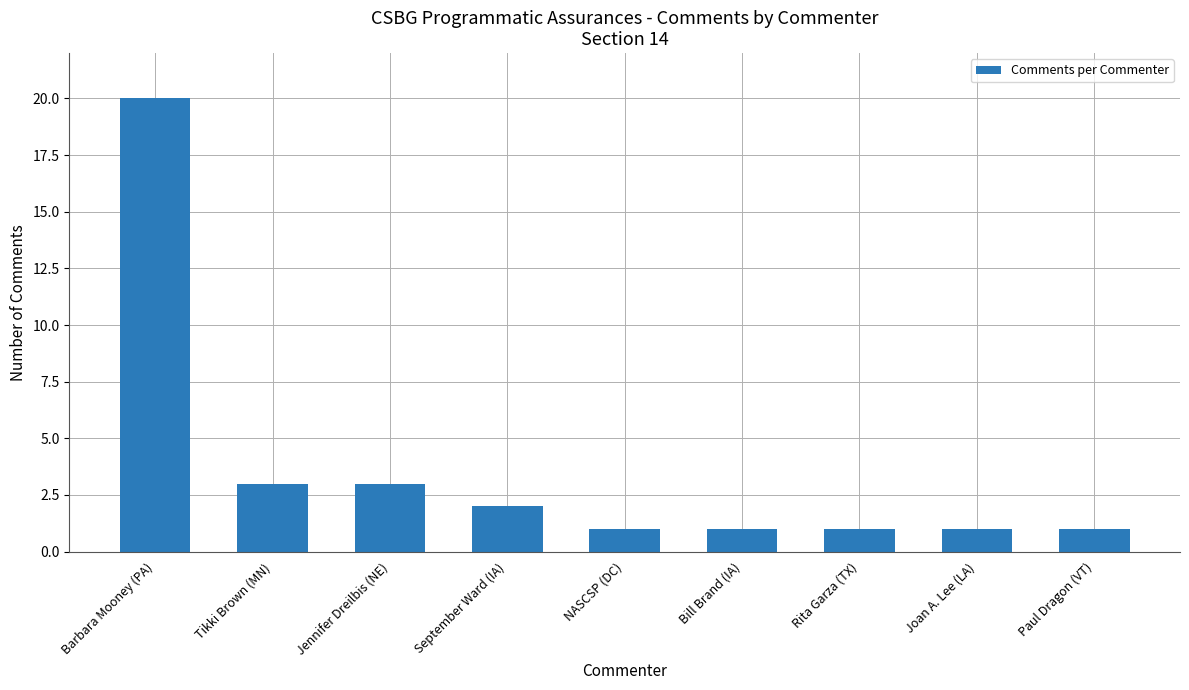

Reading right to left, extract all data points from this chart.

Paul Dragon (VT)=1	Joan A. Lee (LA)=1	Rita Garza (TX)=1	Bill Brand (IA)=1	NASCSP (DC)=1	September Ward (IA)=2	Jennifer Dreilbis (NE)=3	Tikki Brown (MN)=3	Barbara Mooney (PA)=20